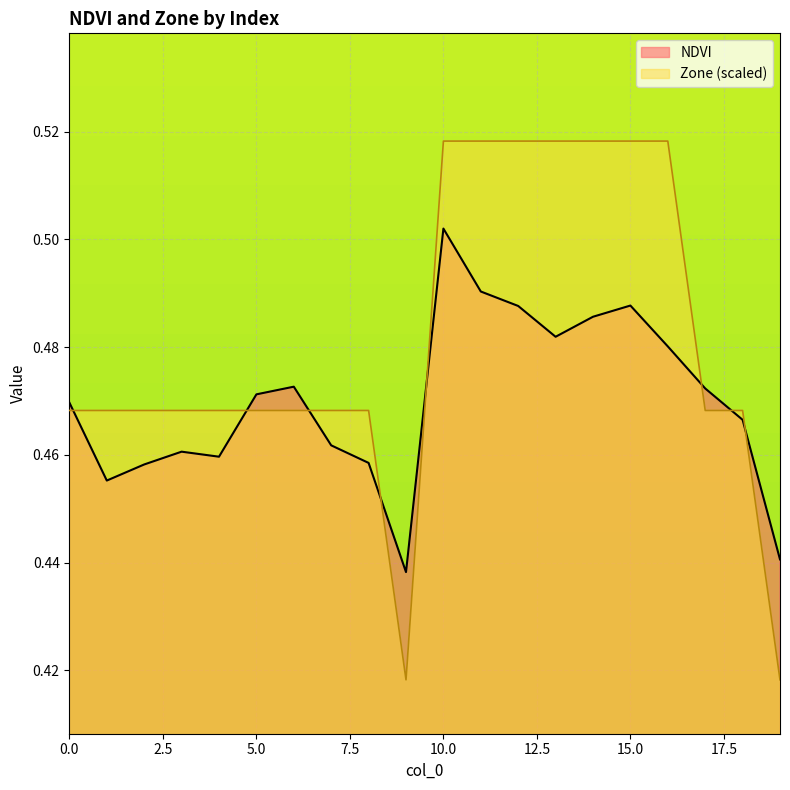

Reading left to right, list all the values displayed in this chart.

NDVI: 0.5	0.5	0.5	0.5	0.5	0.5	0.5	0.5	0.5	0.4	0.5	0.5	0.5	0.5	0.5	0.5	0.5	0.5	0.5	0.4
Zone: 0.5	0.5	0.5	0.5	0.5	0.5	0.5	0.5	0.5	0.4	0.5	0.5	0.5	0.5	0.5	0.5	0.5	0.5	0.5	0.4